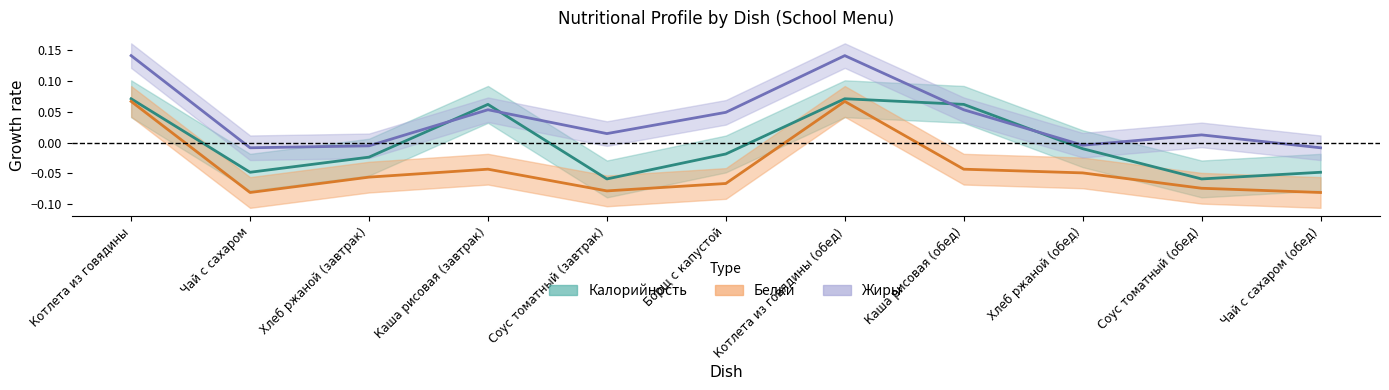

Which has a higher value, Хлеб ржаной (обед) or Чай с сахаром?

Хлеб ржаной (обед)